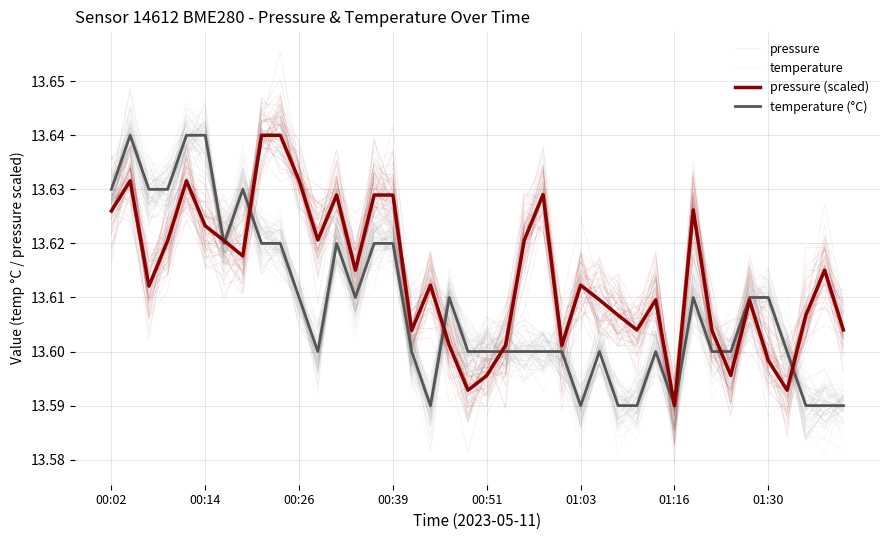

How many data points does each series have?

40